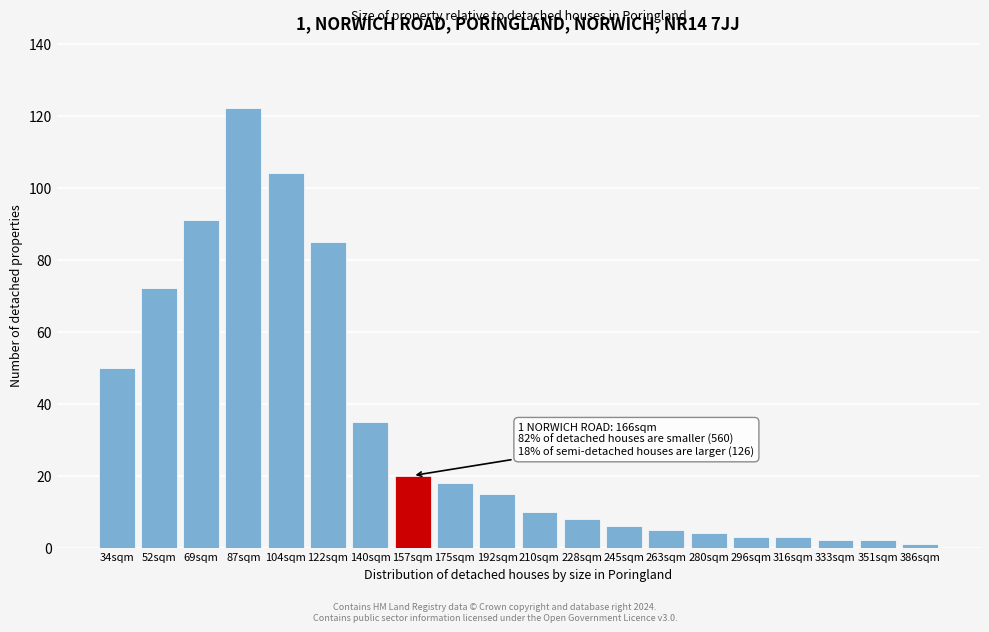

Reading left to right, what are all the values shown in this chart?

50	72	91	122	104	85	35	20	18	15	10	8	6	5	4	3	3	2	2	1